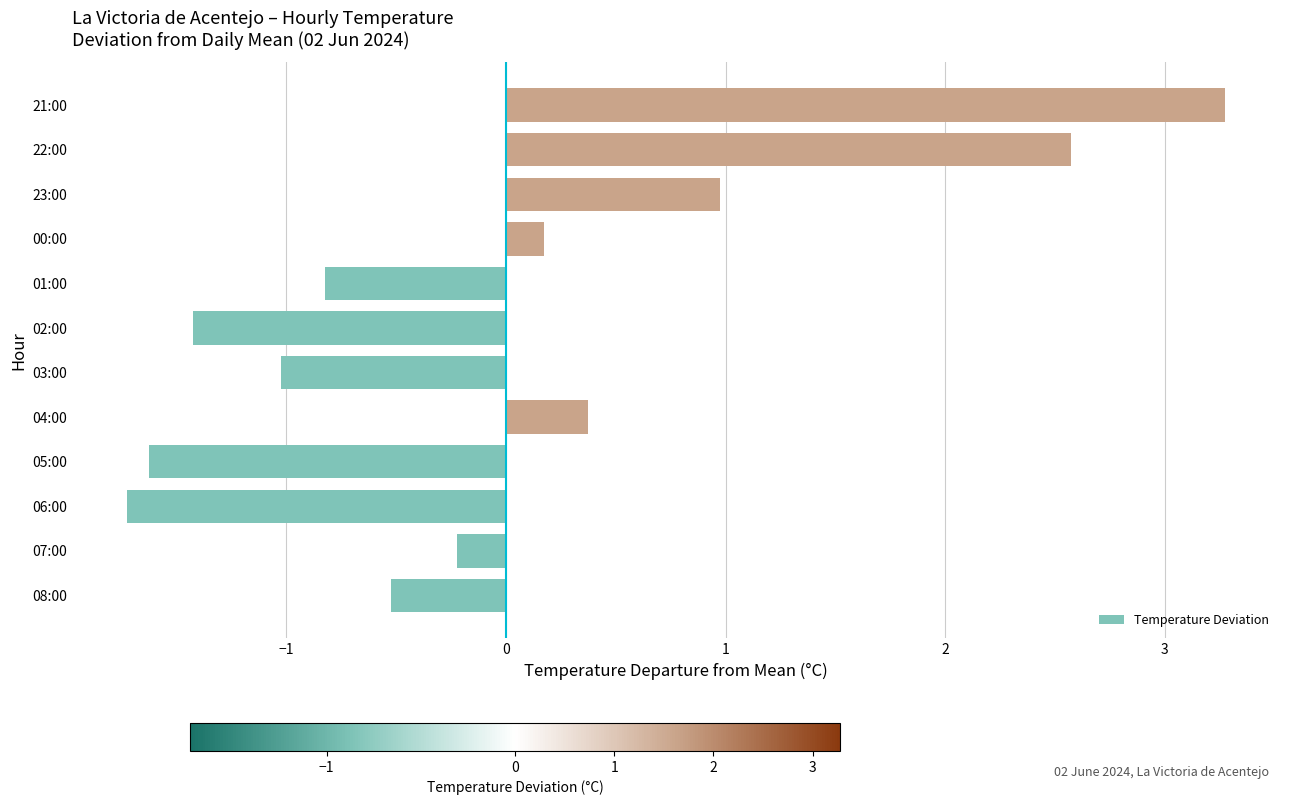

The value at 06:00 is -1.7. True or false?

True